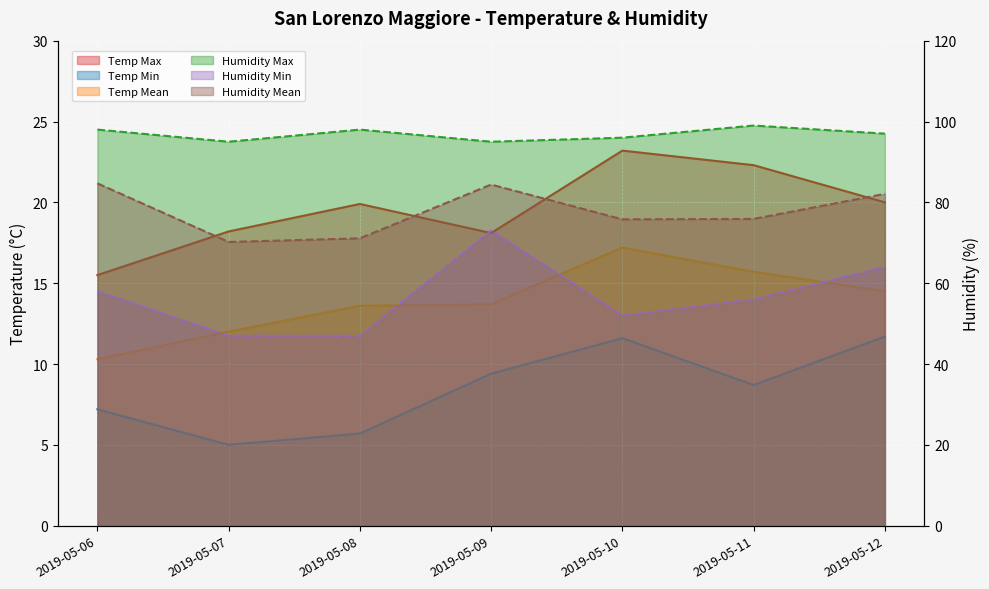

What is the difference between the maximum and minimum values in the Temp Min series?

6.7